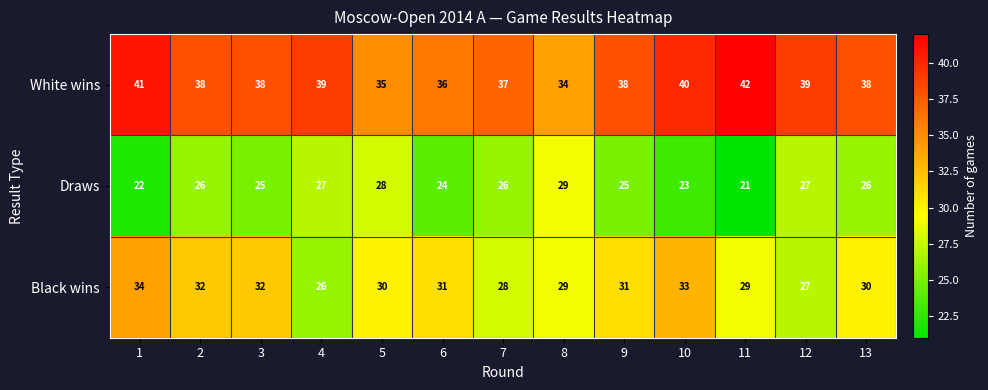

What is the maximum value shown in the chart?

42